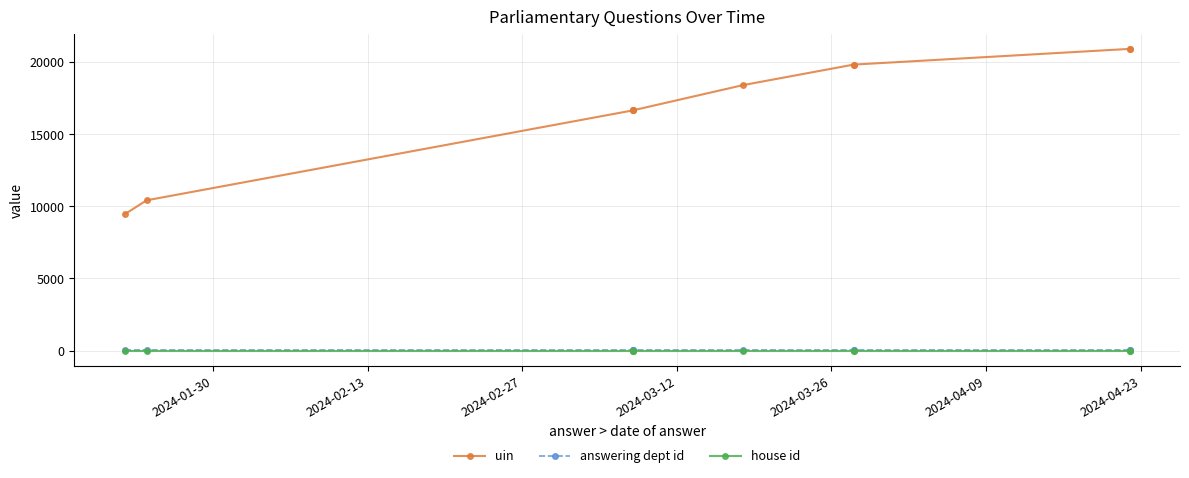

The answering dept id series shows 17 at 2024-04-09. True or false?

True